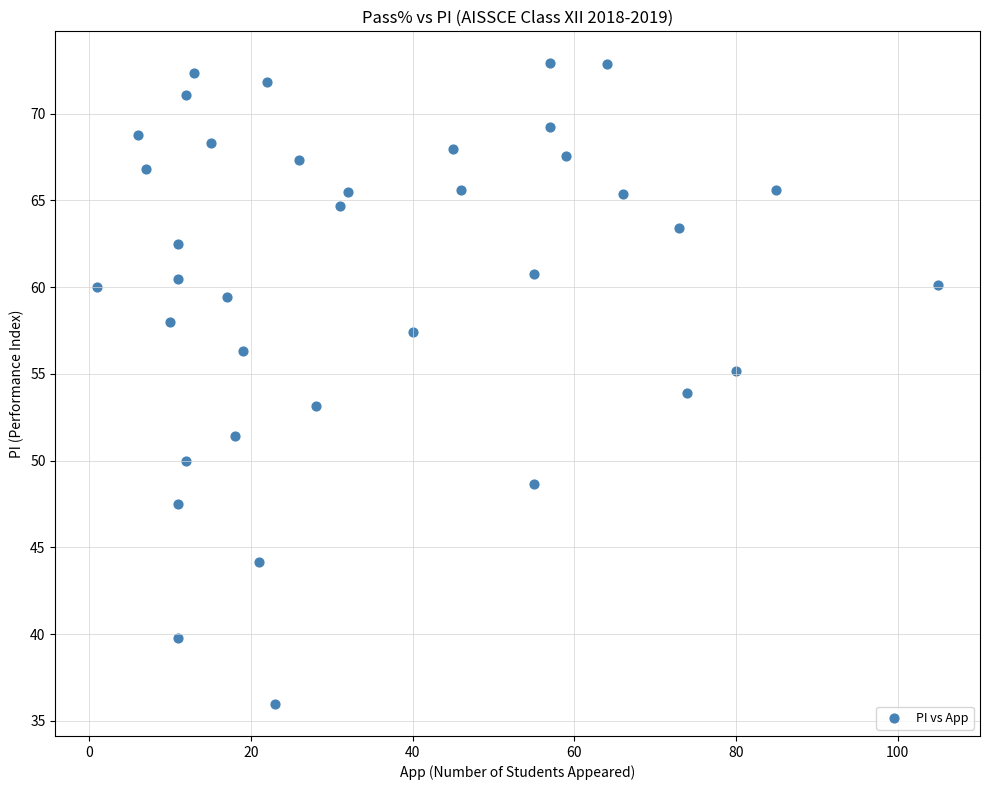

What is the range of Y values (max minus min)?

36.9